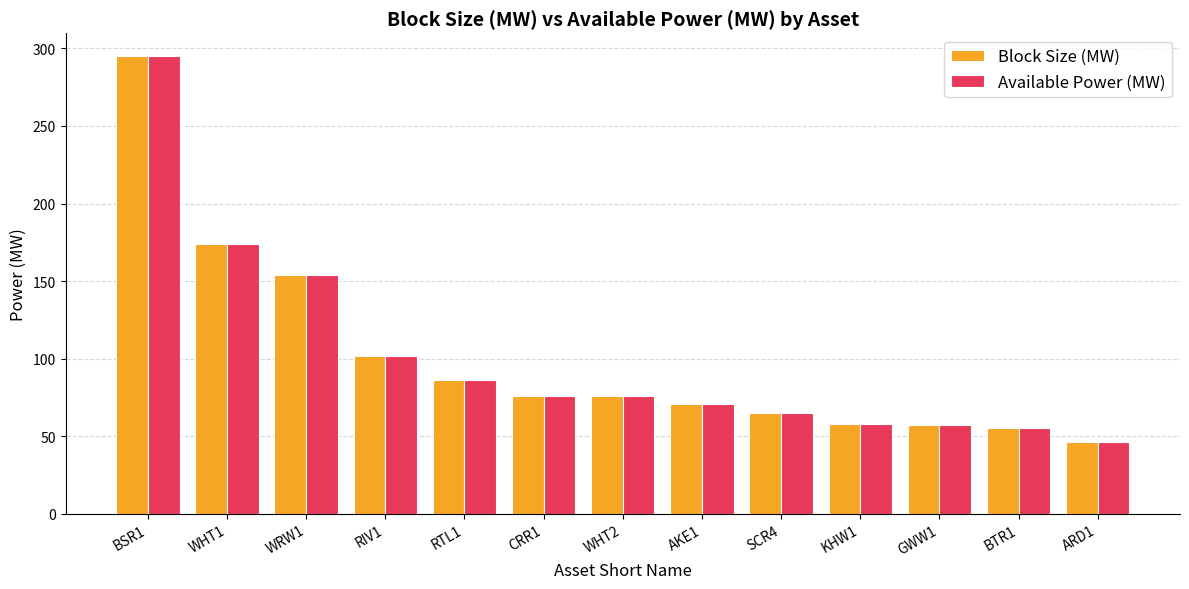

Which category has the highest value across all series?

BSR1